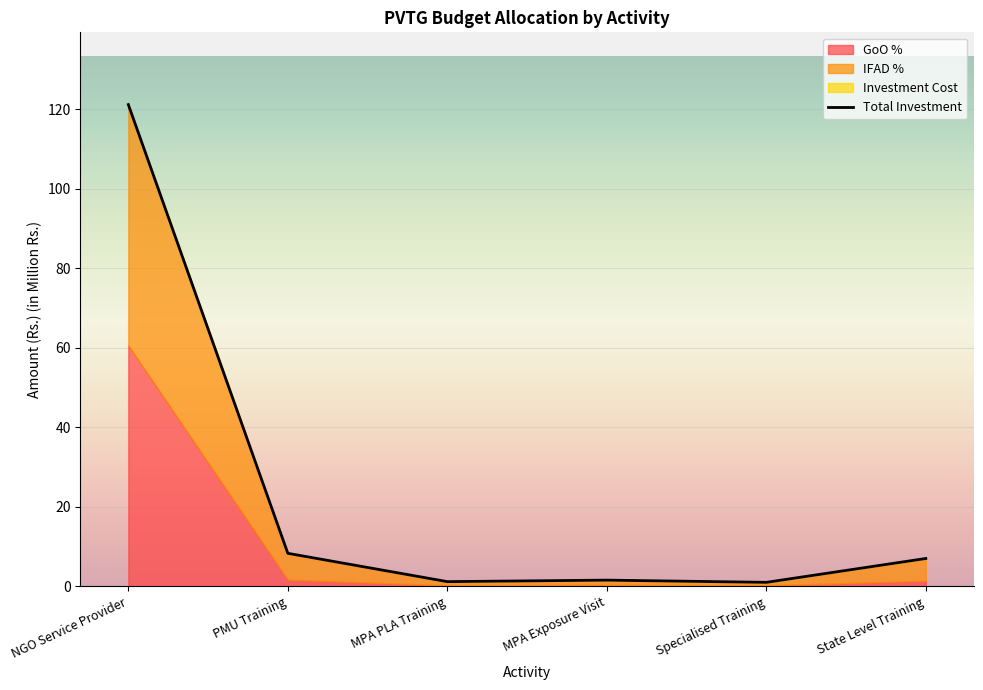

What is the label of the 6th point from the right?

NGO Service Provider